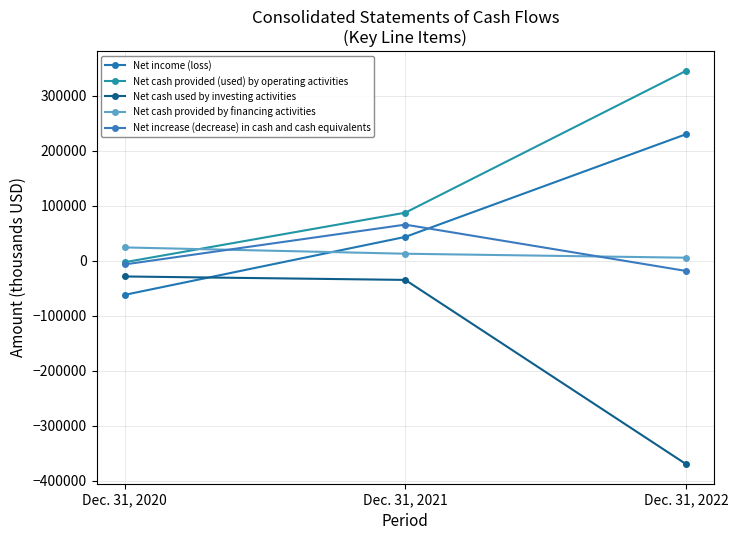

Reading left to right, extract all data points from this chart.

Net income (loss): Dec. 31, 2020=-61911	Dec. 31, 2021=43545	Dec. 31, 2022=230347
Net cash provided (used) by operating activities: Dec. 31, 2020=-2513	Dec. 31, 2021=87627	Dec. 31, 2022=345654
Net cash used by investing activities: Dec. 31, 2020=-28426	Dec. 31, 2021=-34694	Dec. 31, 2022=-369735
Net cash provided by financing activities: Dec. 31, 2020=24412	Dec. 31, 2021=12947	Dec. 31, 2022=5706
Net increase (decrease) in cash and cash equivalents: Dec. 31, 2020=-6527	Dec. 31, 2021=65880	Dec. 31, 2022=-18375